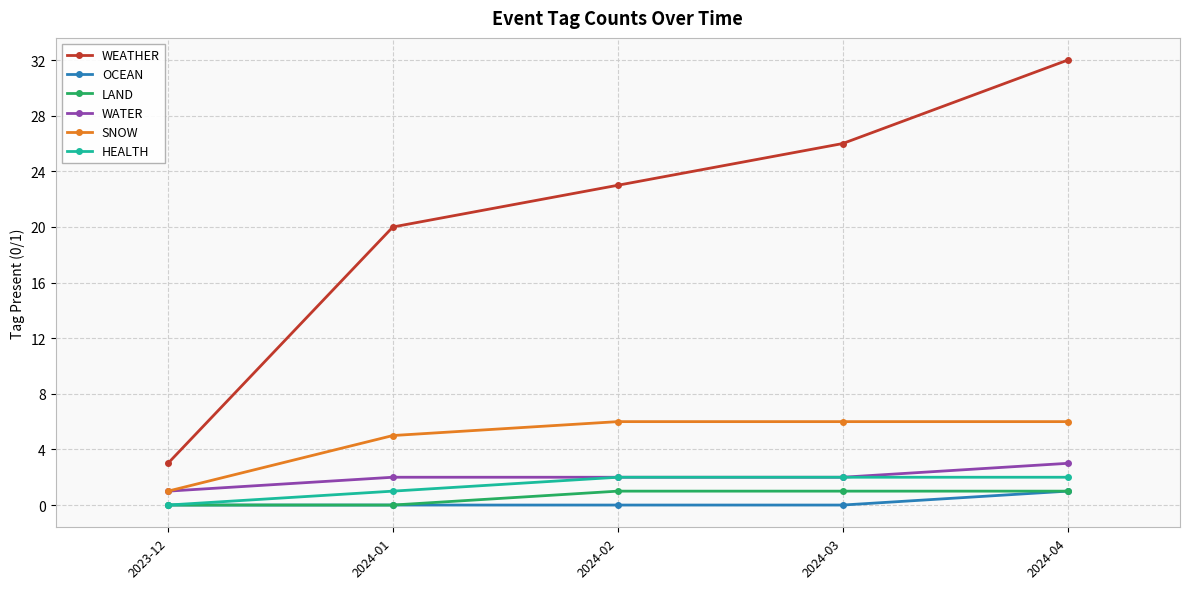

True or false: LAND has a value of 1 at 2024-04.

True